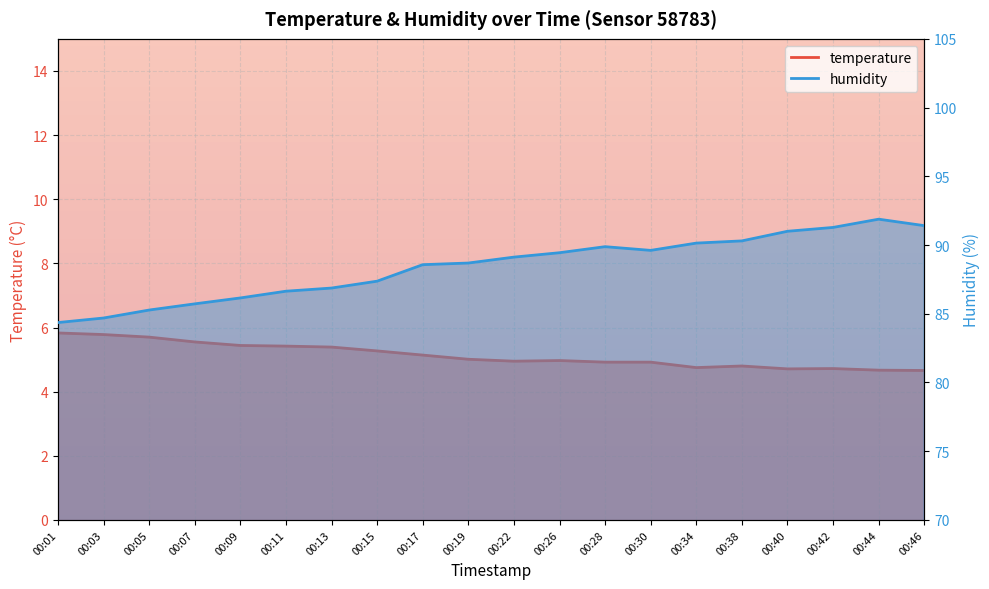

Where is the first local maximum for temperature?

00:26